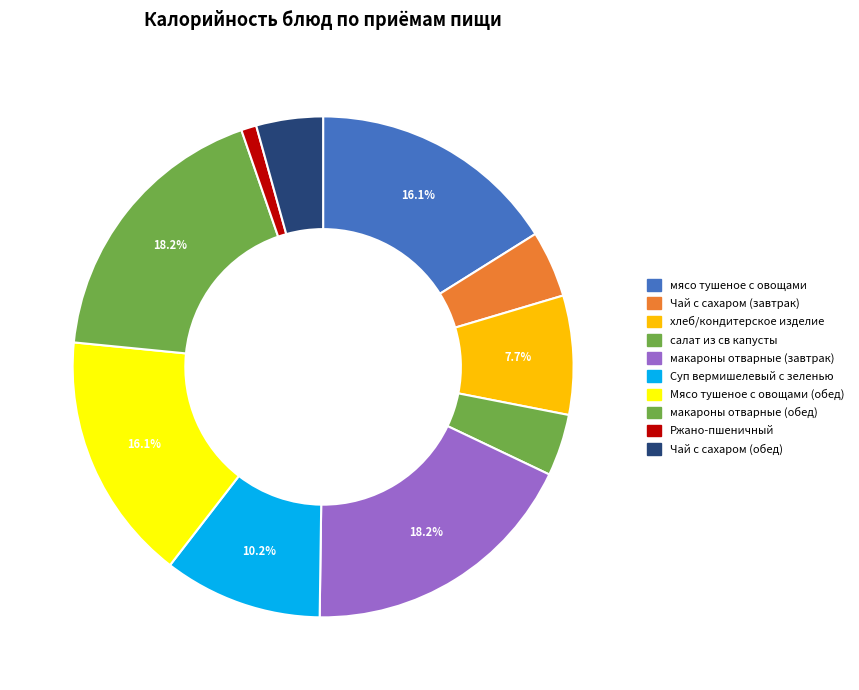

Count the number of slices in the pie.

10